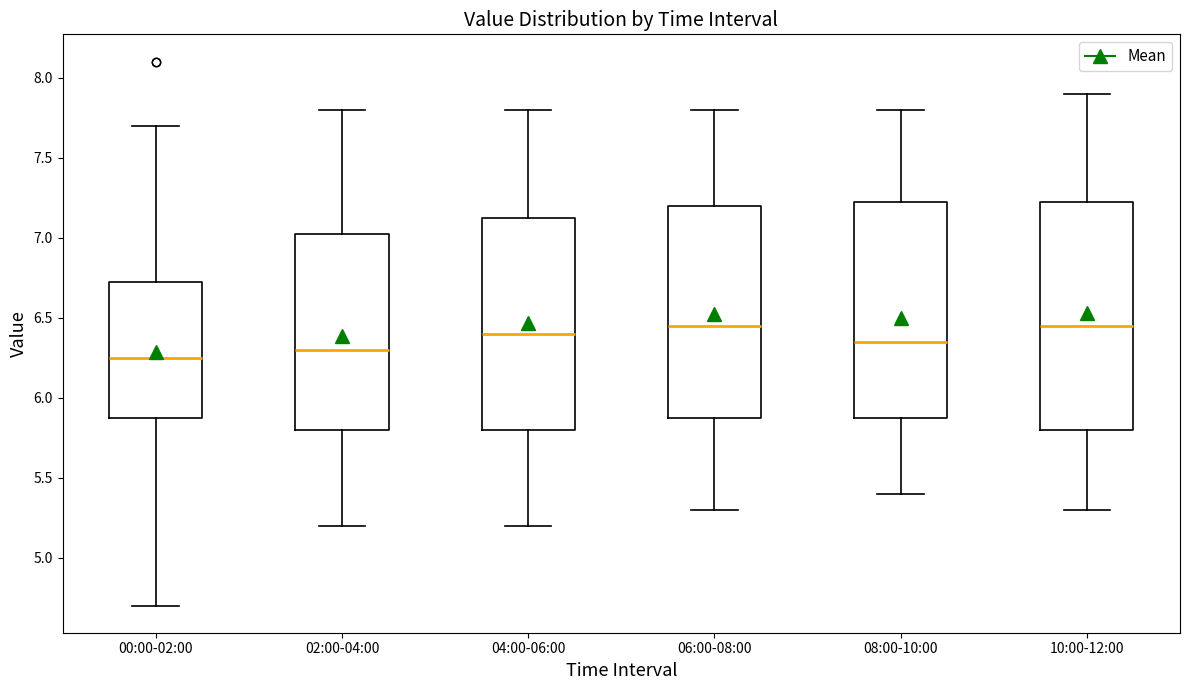

Reading left to right, read every box against the y-axis: the position of its median line, the range the box covers, and the ends of its whiskers. The values are not printed on the chart, so give them approximately, as read against the axis.

00:00-02:00: median 6.25, box 5.90 to 6.75, whiskers 4.70 to 7.70
02:00-04:00: median 6.30, box 5.80 to 7.05, whiskers 5.20 to 7.80
04:00-06:00: median 6.40, box 5.80 to 7.15, whiskers 5.20 to 7.80
06:00-08:00: median 6.45, box 5.90 to 7.20, whiskers 5.30 to 7.80
08:00-10:00: median 6.35, box 5.90 to 7.25, whiskers 5.40 to 7.80
10:00-12:00: median 6.45, box 5.80 to 7.25, whiskers 5.30 to 7.90